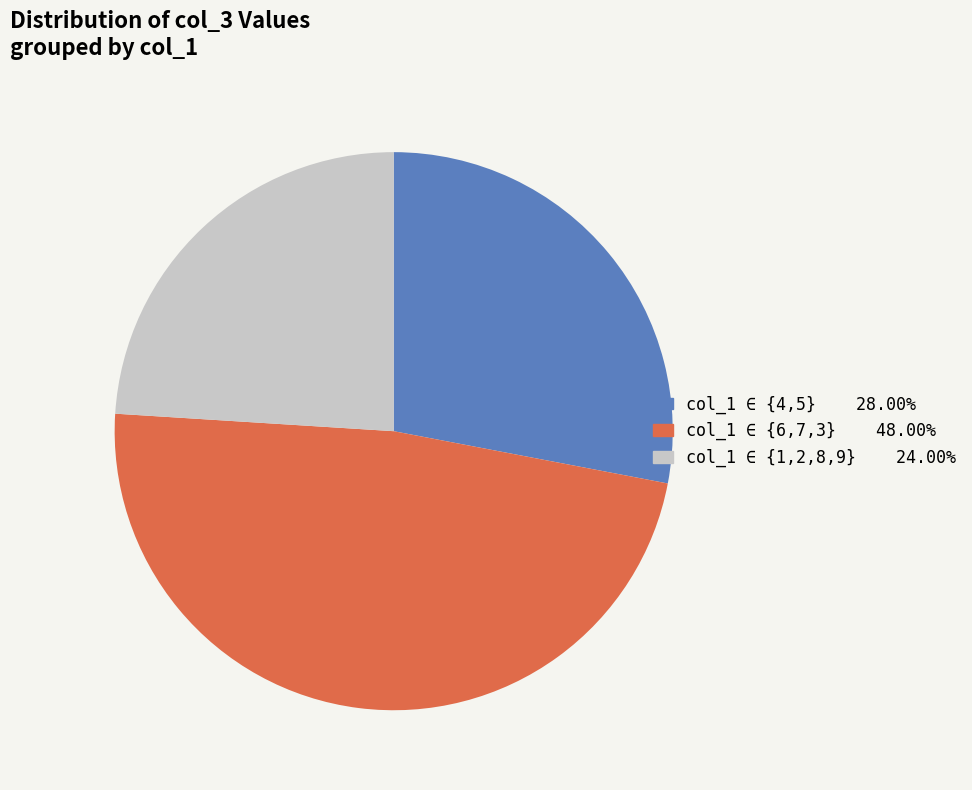

Is there a majority slice in this chart?

No